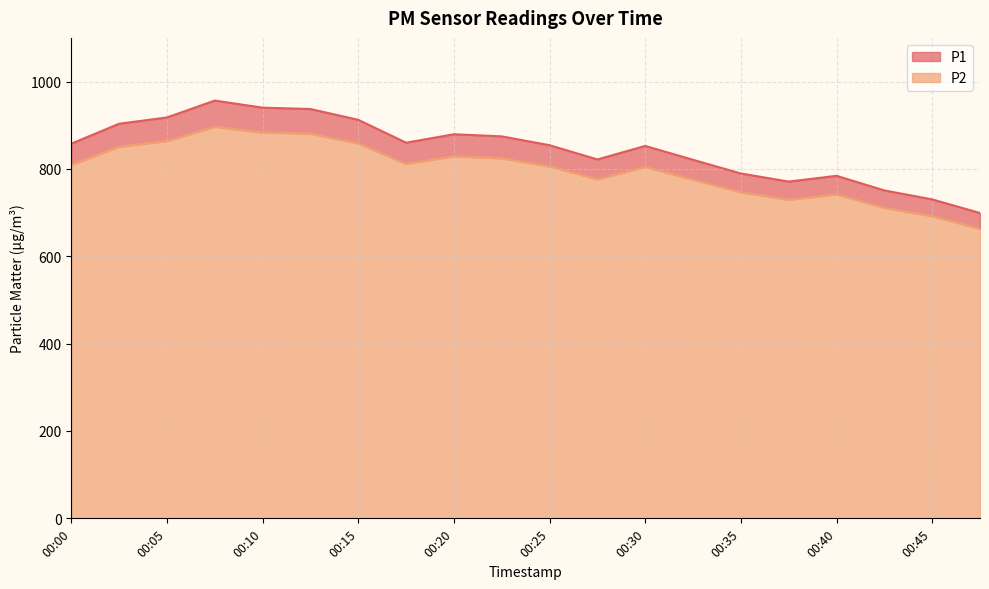

What is the approximate value of P2 at 00:40?

741.7